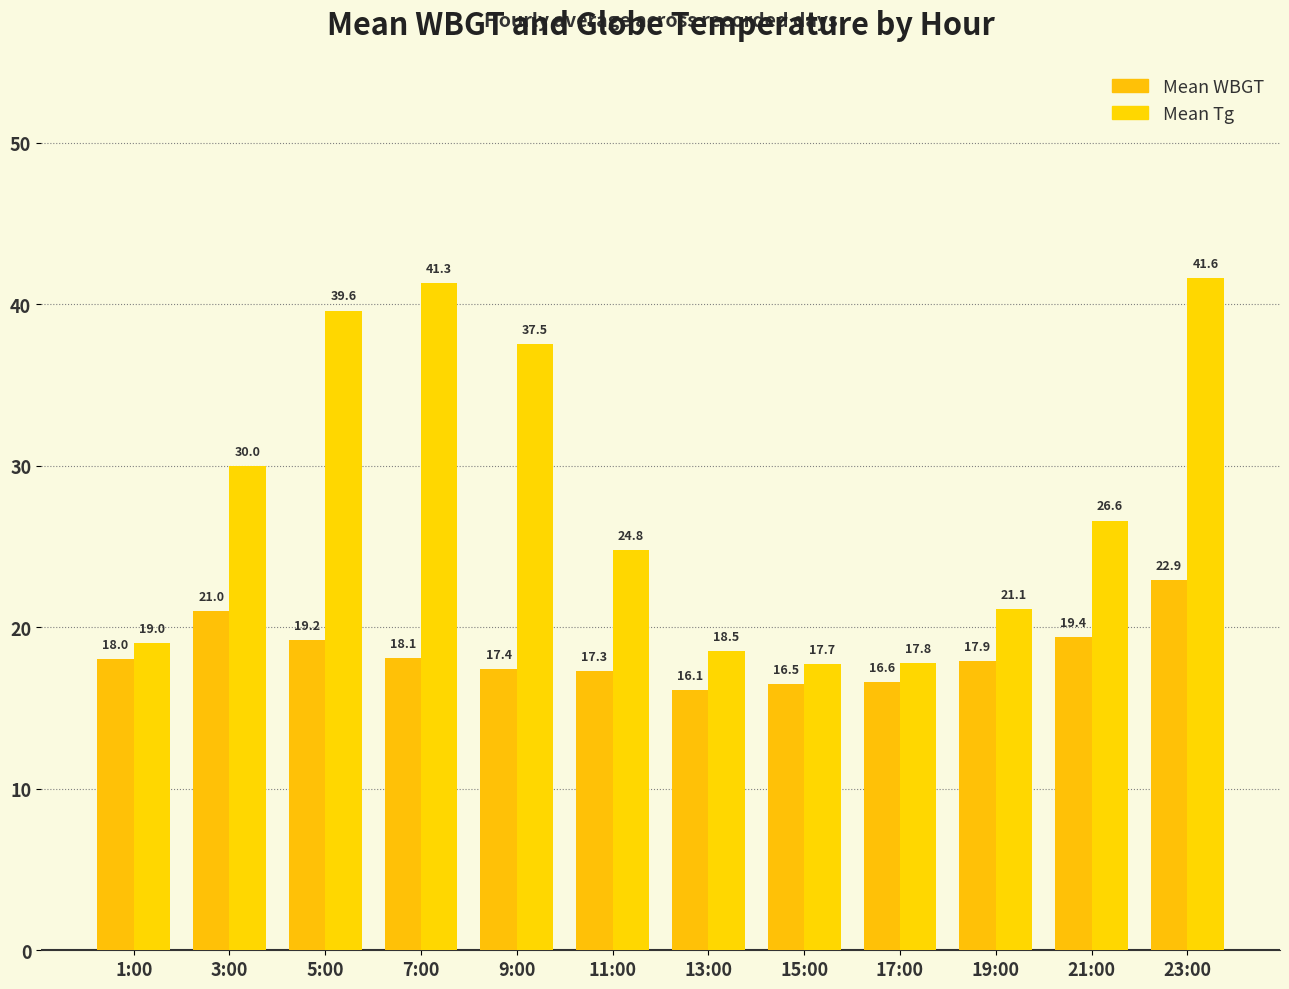

Which series changed the most between 19:00 and 23:00?

Mean Tg